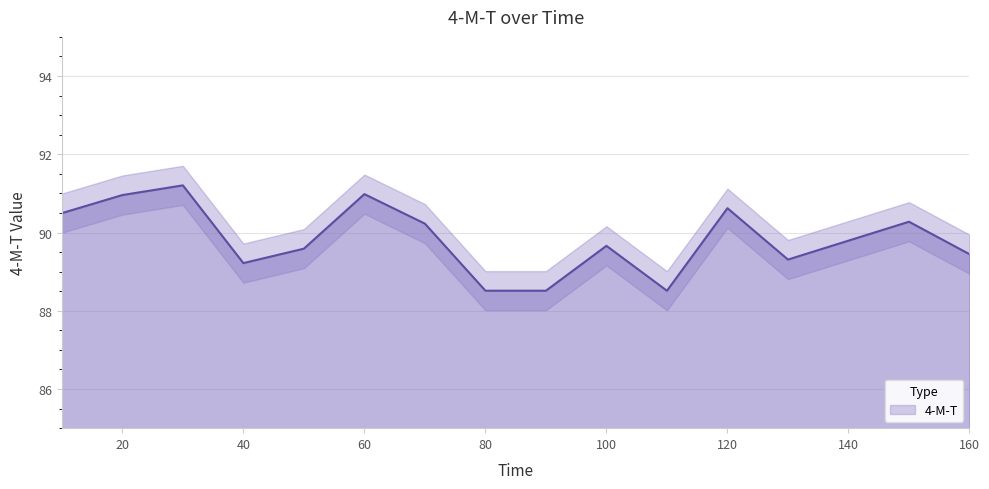

Which category has the lowest value across all series?

110